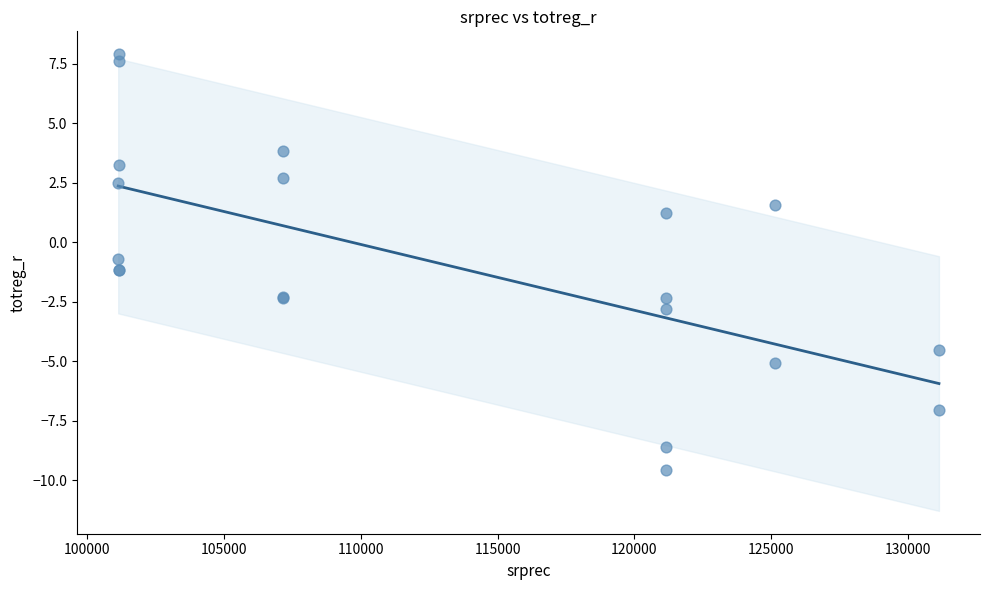

What Y value in the scatter plot is closest to 0?

-0.7